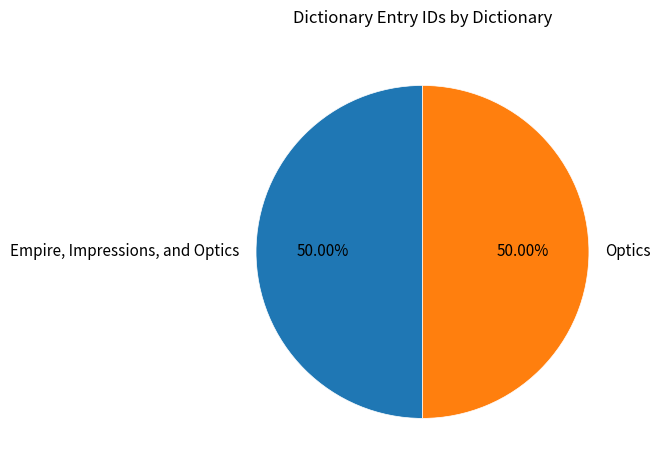

What is the ratio of the value at Optics to the value at Empire, Impressions, and Optics?

1.0